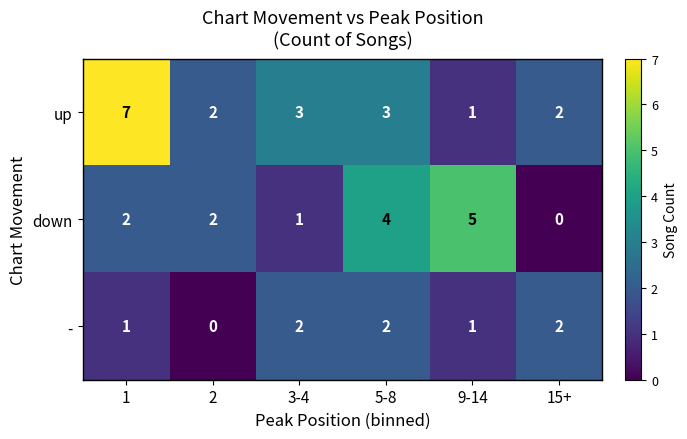

At how many categories does at least one series exceed 0?

6